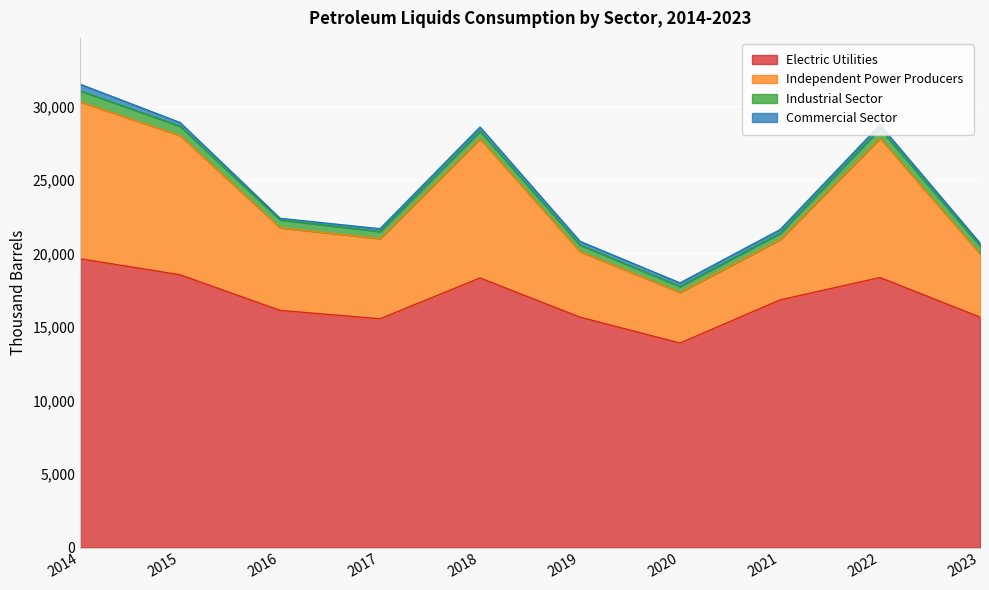

What is the maximum value for Electric Utilities?

19652